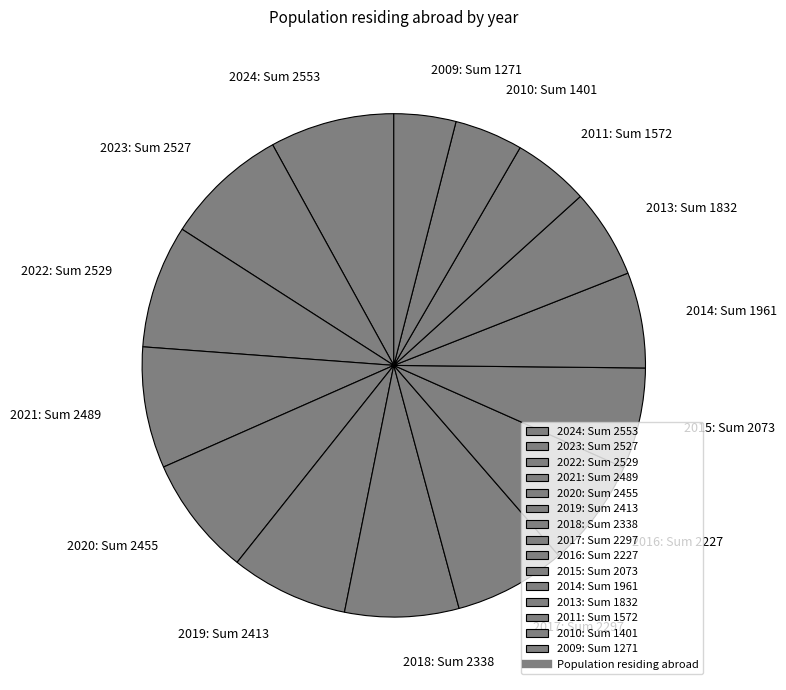

What is the ratio of the value at 2011: Sum 1572 to the value at 2022: Sum 2529?

0.6